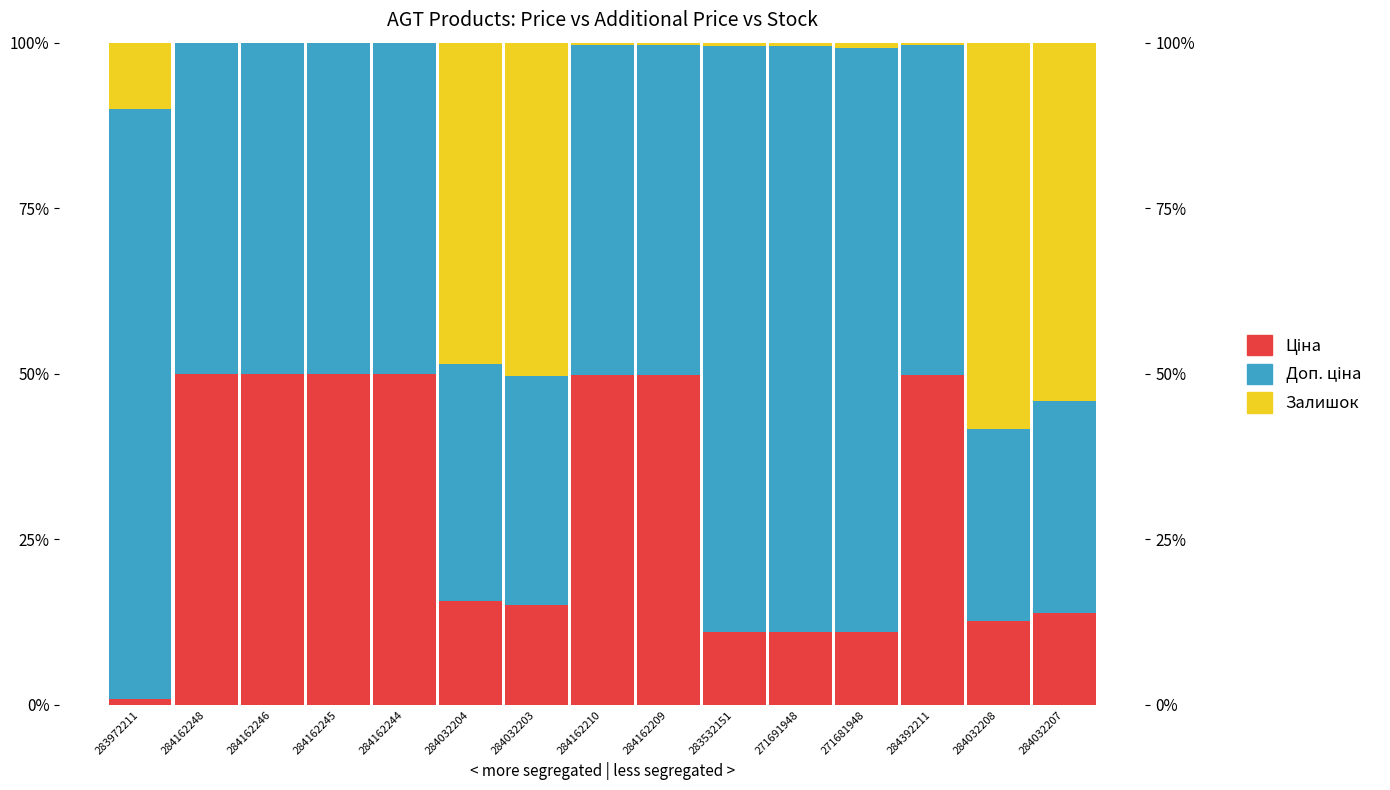

How many data points does each series have?

15